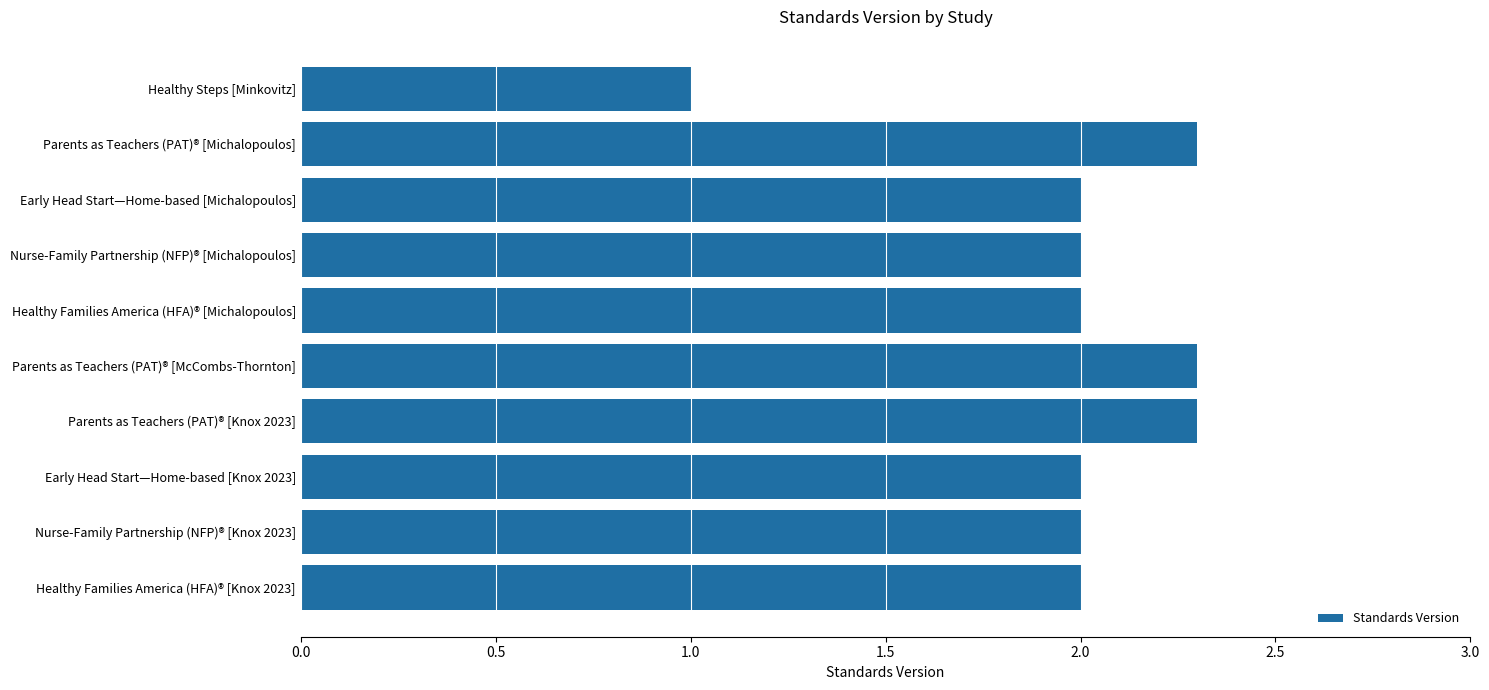

How many bars are there in total?

10